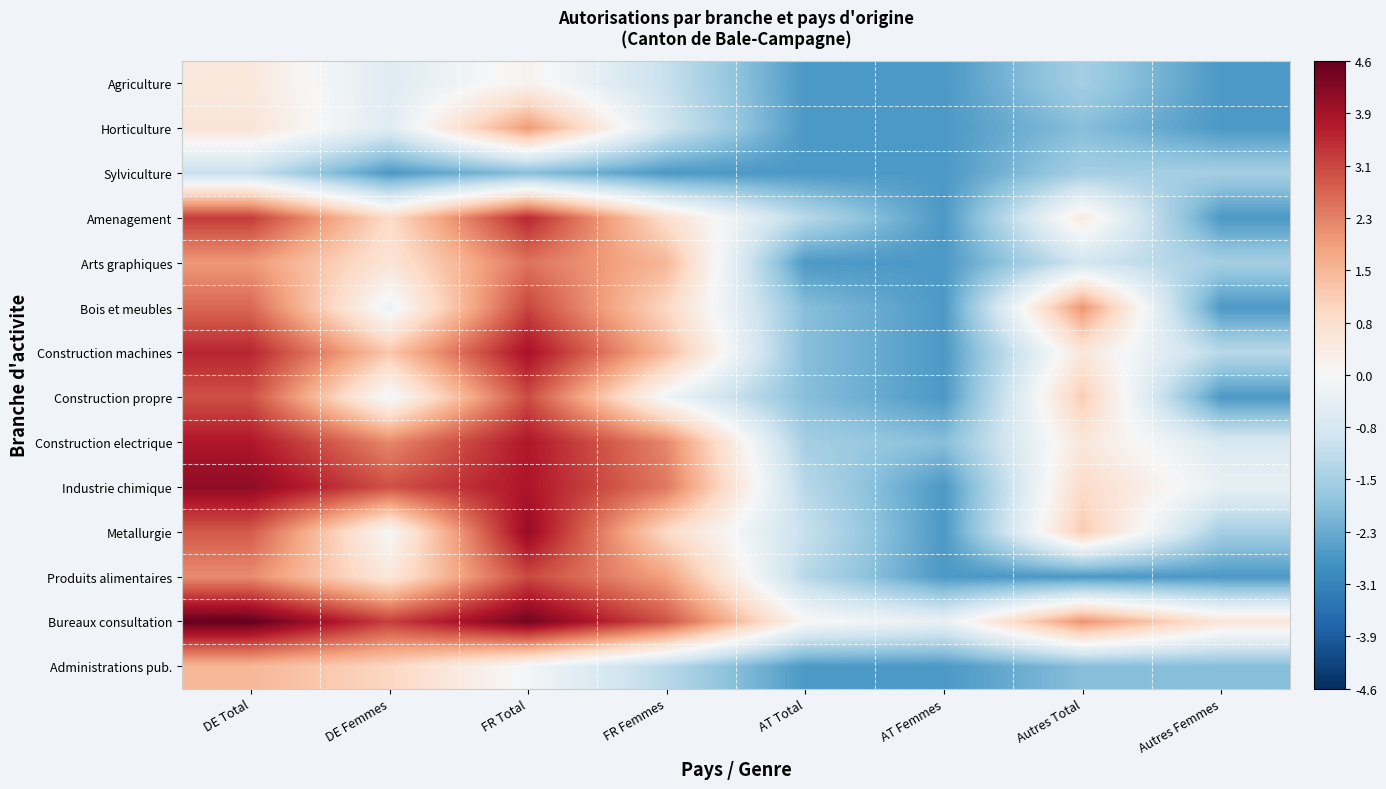

List the series in order of their peak value, highest first.

Bureaux consultation, Industrie chimique, Metallurgie, Construction machines, Construction electrique, Amenagement, Bois et meubles, Produits alimentaires, Construction propre, Arts graphiques, Horticulture, Administrations pub., Agriculture, Sylviculture